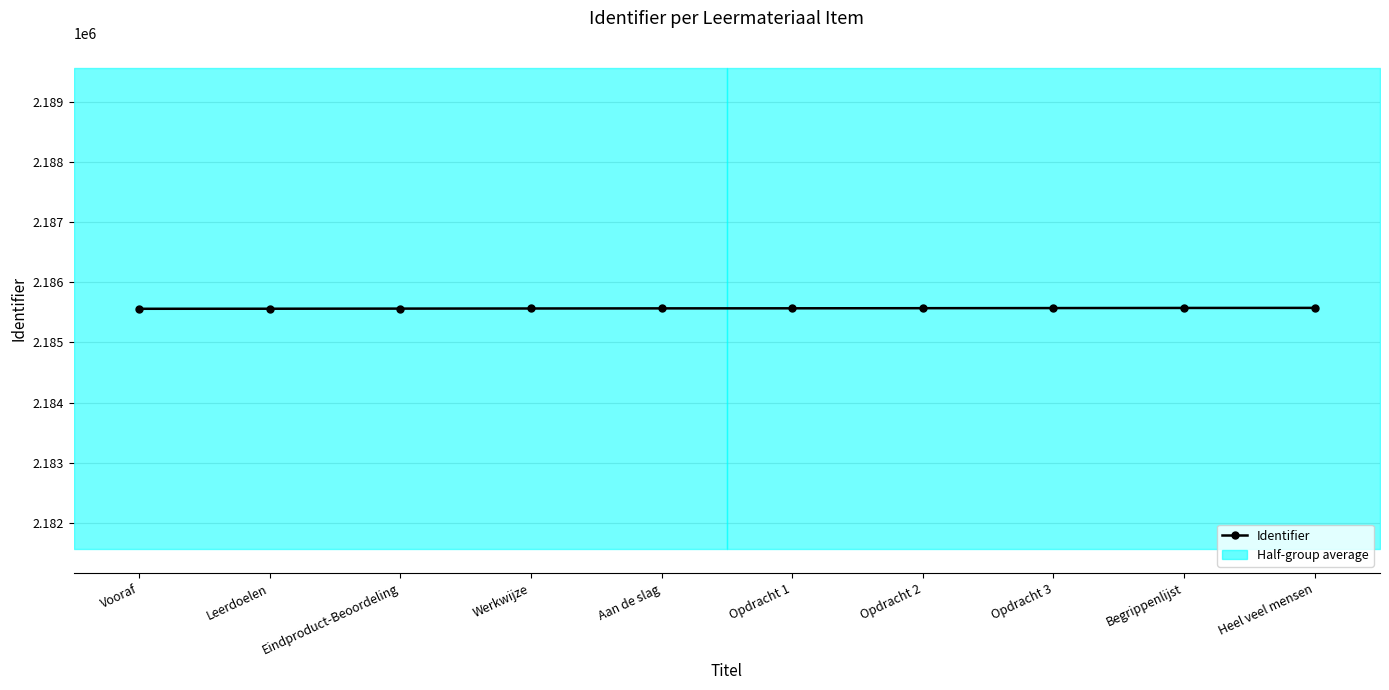

What value does the data have at Aan de slag, to the nearest 10?

2185570